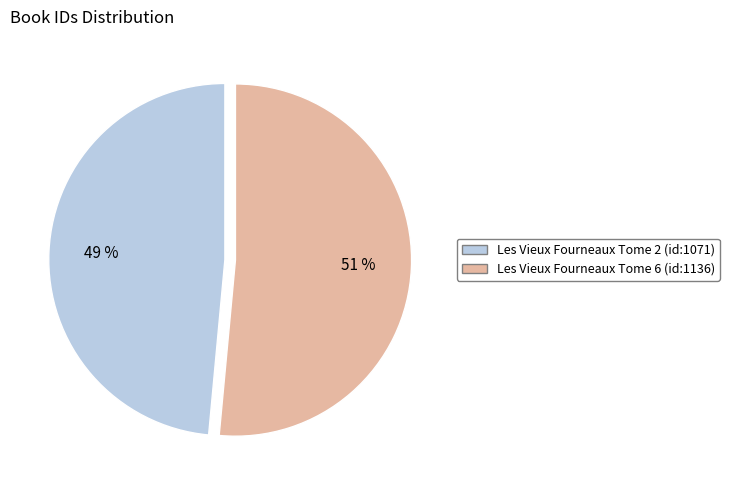

Which category has the biggest portion of the pie?

Les Vieux Fourneaux Tome 6 (id:1136)